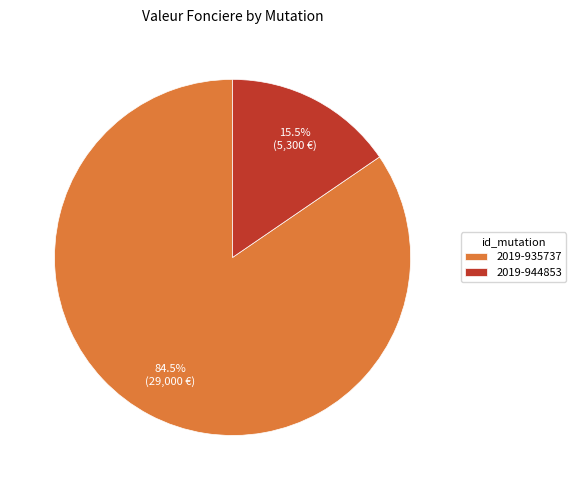

Rank the categories by value from lowest to highest.

2019-944853, 2019-935737